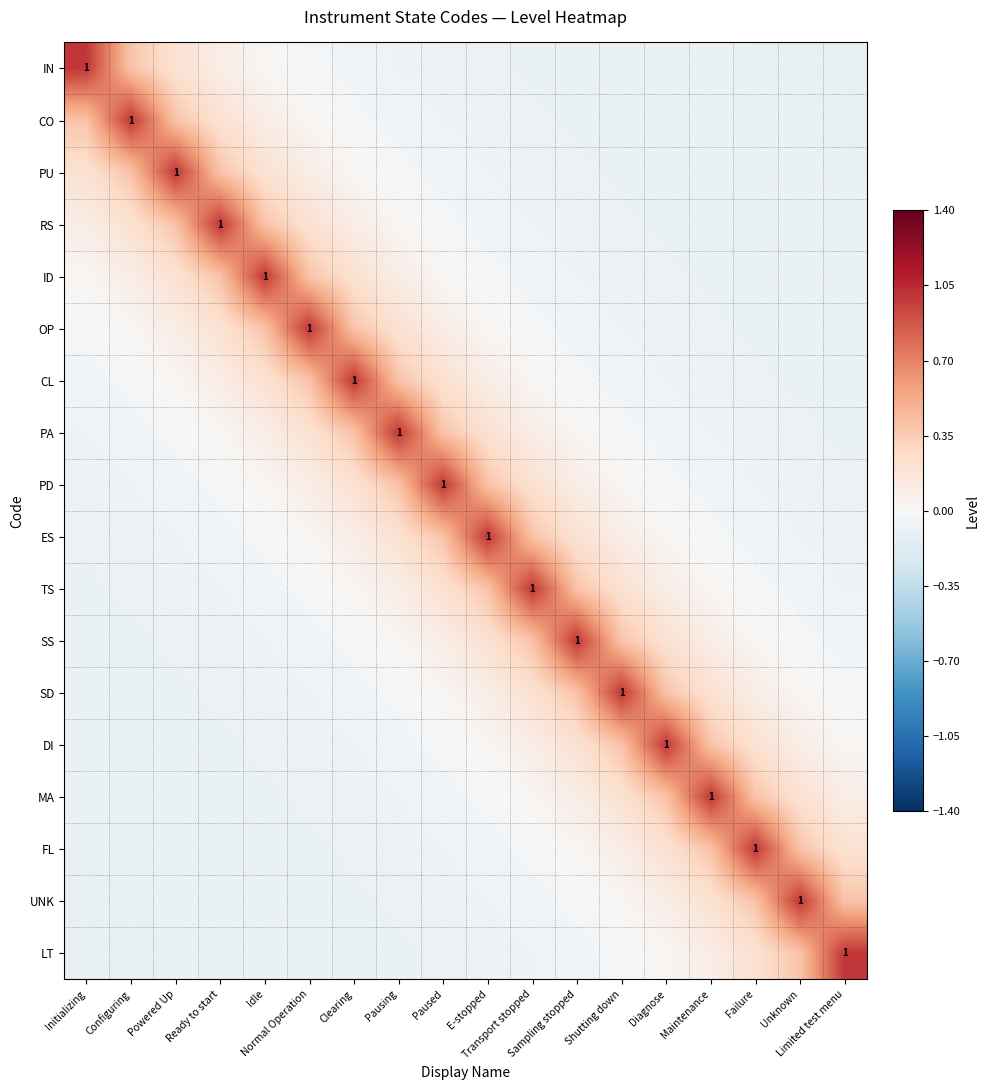

The value of PU at Configuring is 0.4. True or false?

True